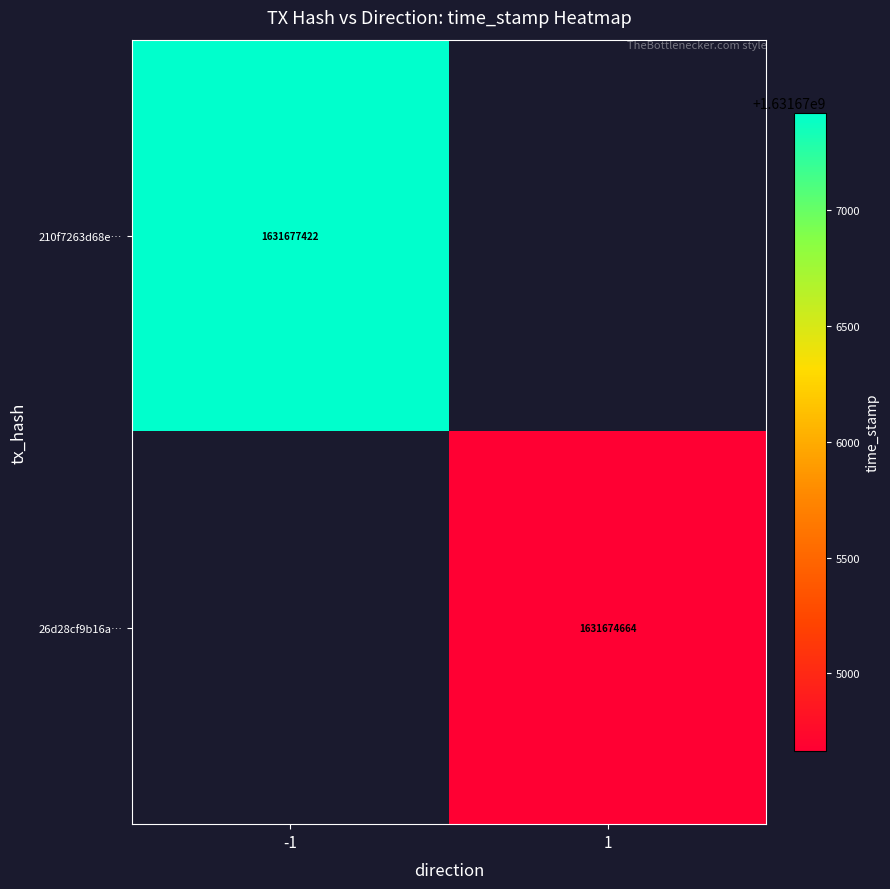

The 26d28cf9b16a… series shows 1631674664 at 1. True or false?

True